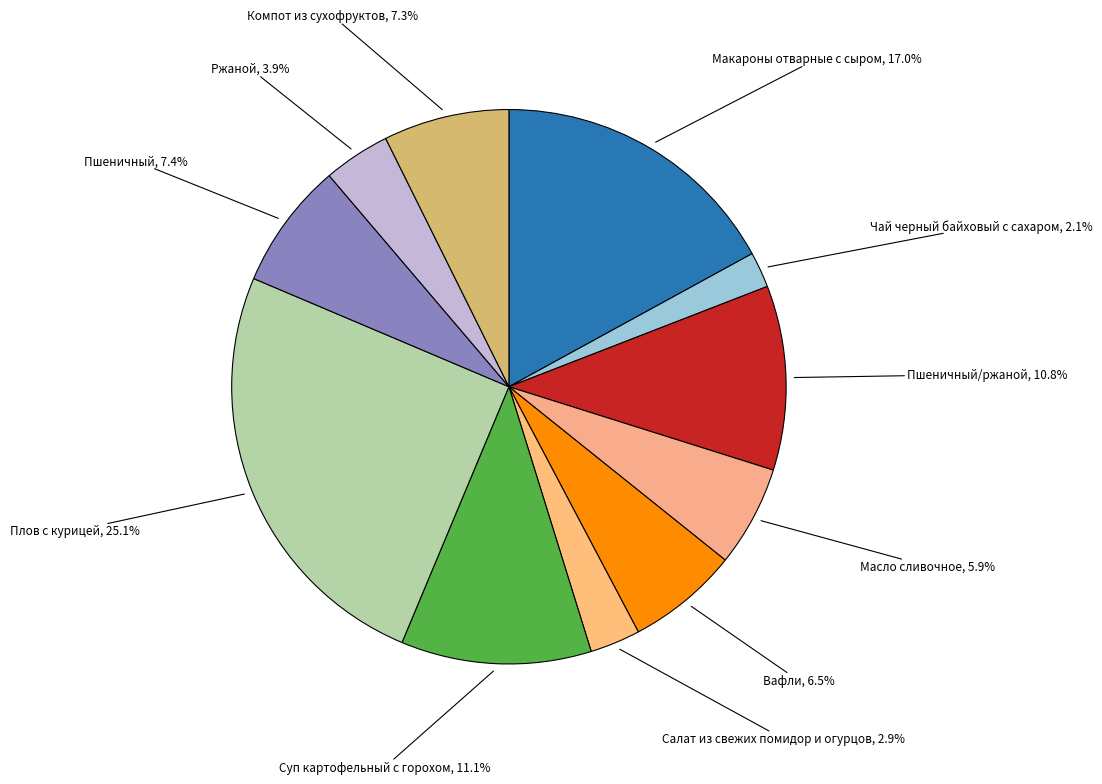

To the nearest percent, what percentage of the pie is Пшеничный/ржаной?

11%